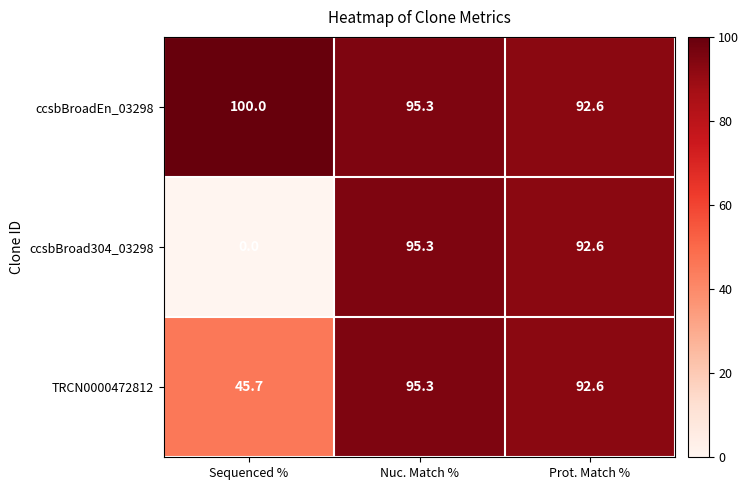

Which category has the highest value across all series?

Sequenced %